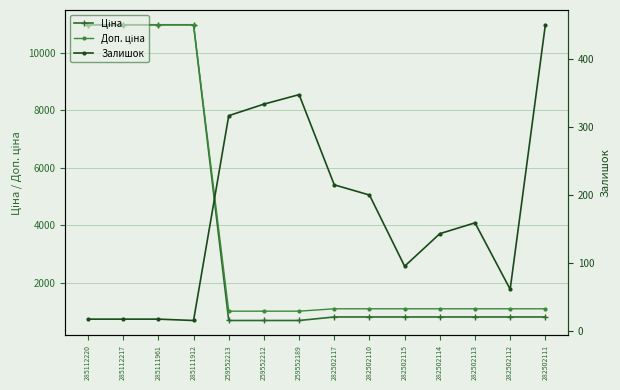

True or false: Доп. ціна and Залишок intersect in this chart.

False